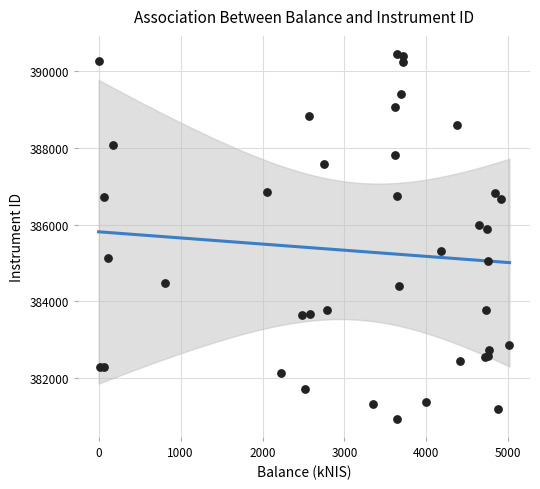

What Y value in the scatter plot is closest to 385693?

385883.3